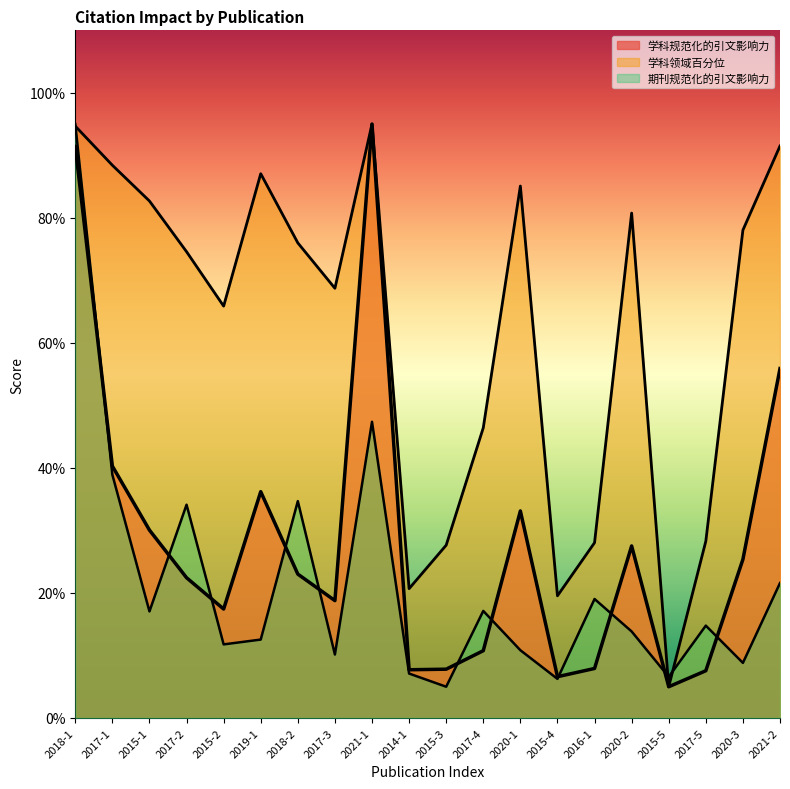

Between 2015-4 and 2021-2, which series saw the biggest shift?

学科领域百分位